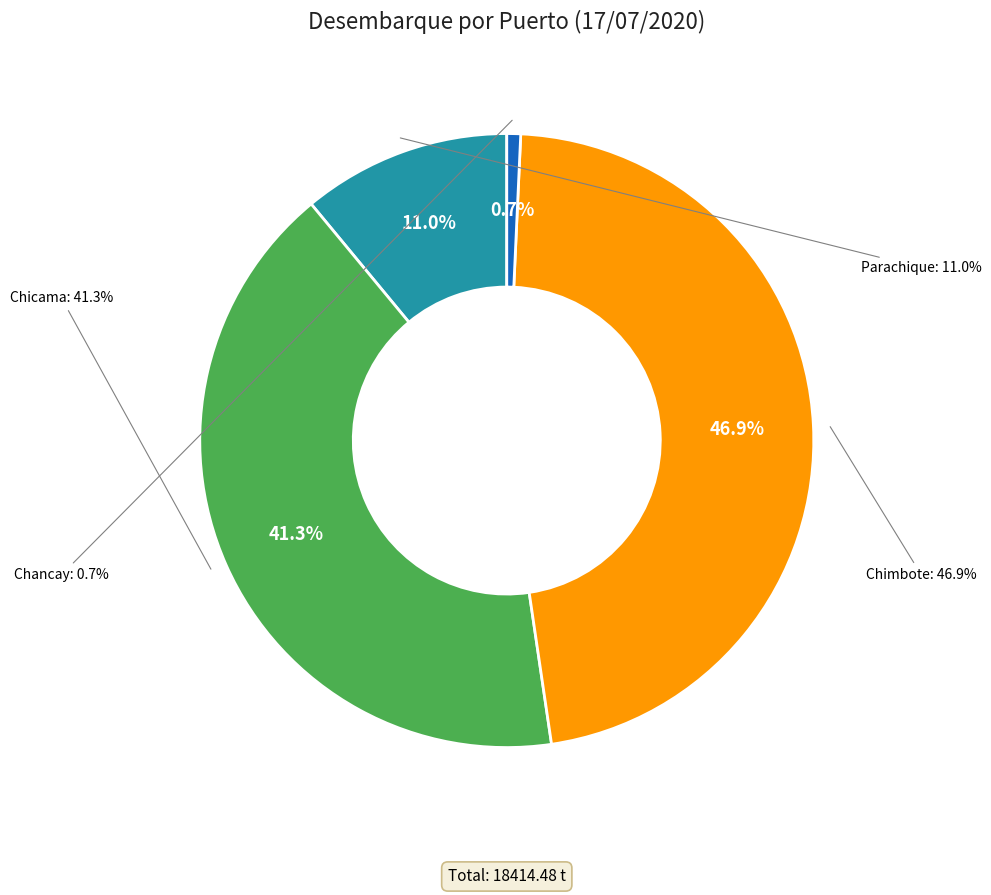

What percentage is NOT represented by Chancay?

99.3%